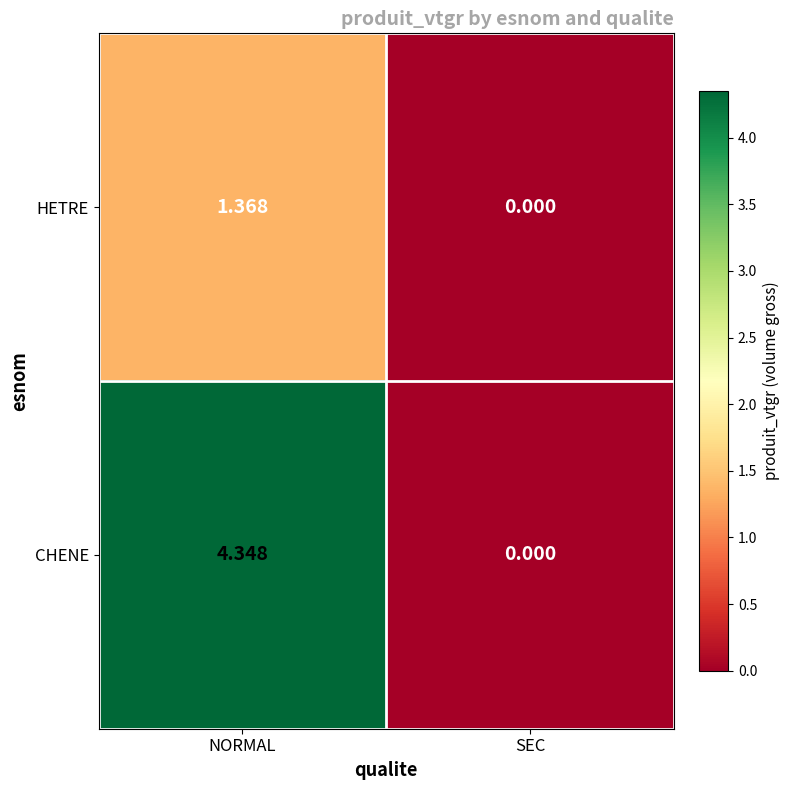

How many values in the HETRE series are below 1?

1